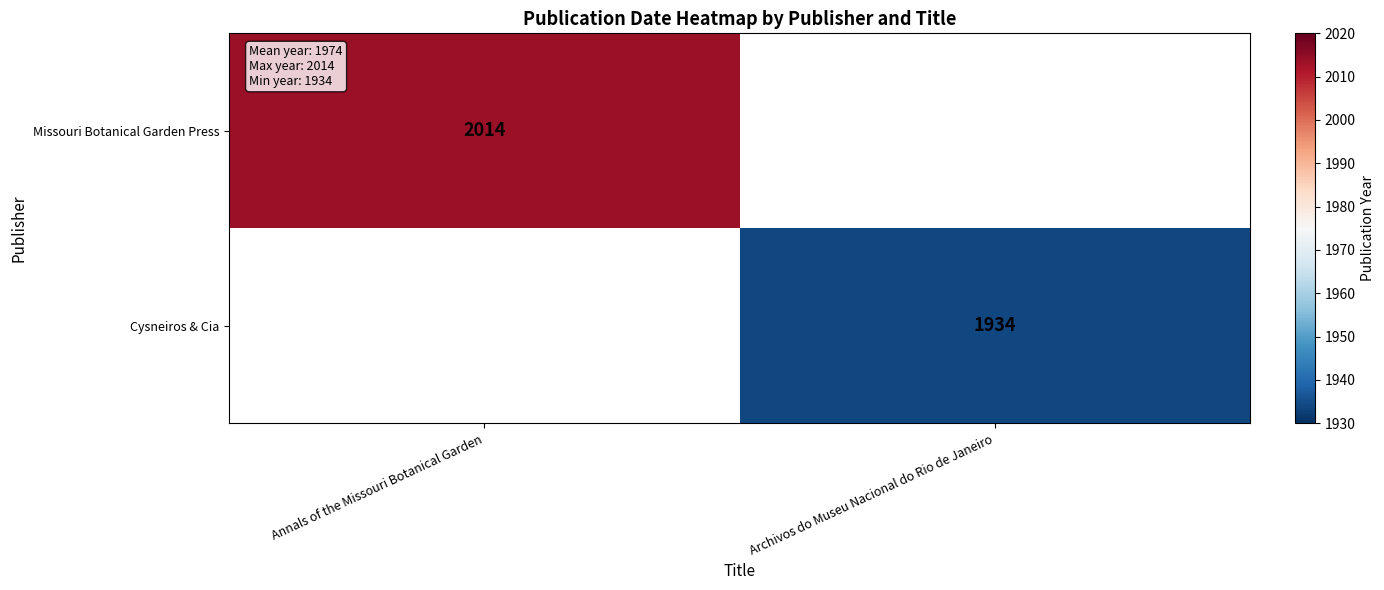

How many series are shown in this chart?

2